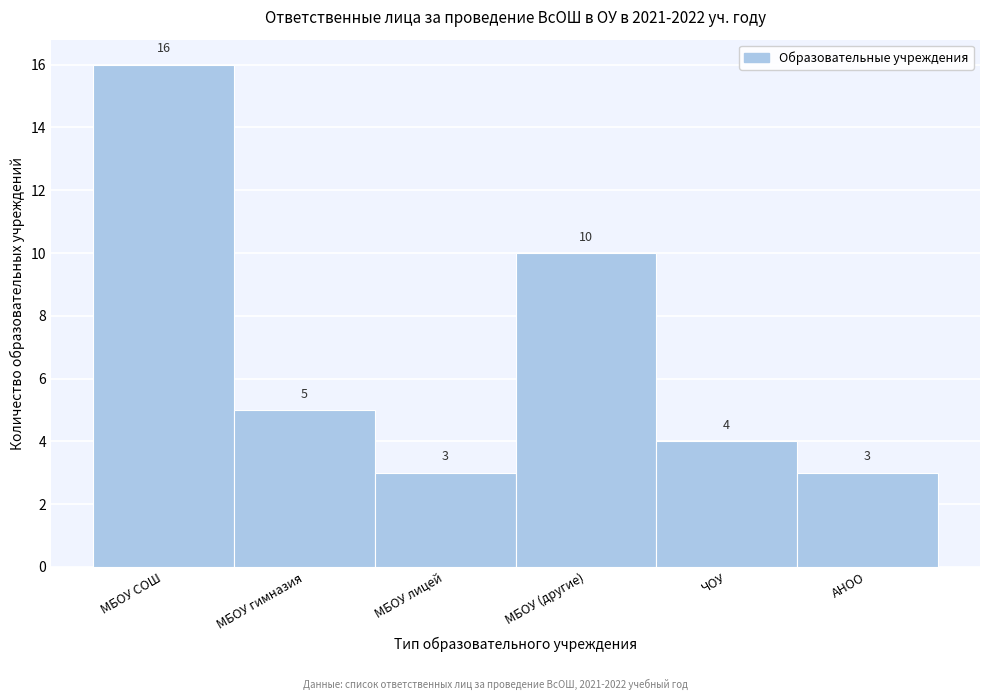

Reading left to right, transcribe all the data shown in this chart.

МБОУ СОШ=16	МБОУ гимназия=5	МБОУ лицей=3	МБОУ (другие)=10	ЧОУ=4	АНОО=3